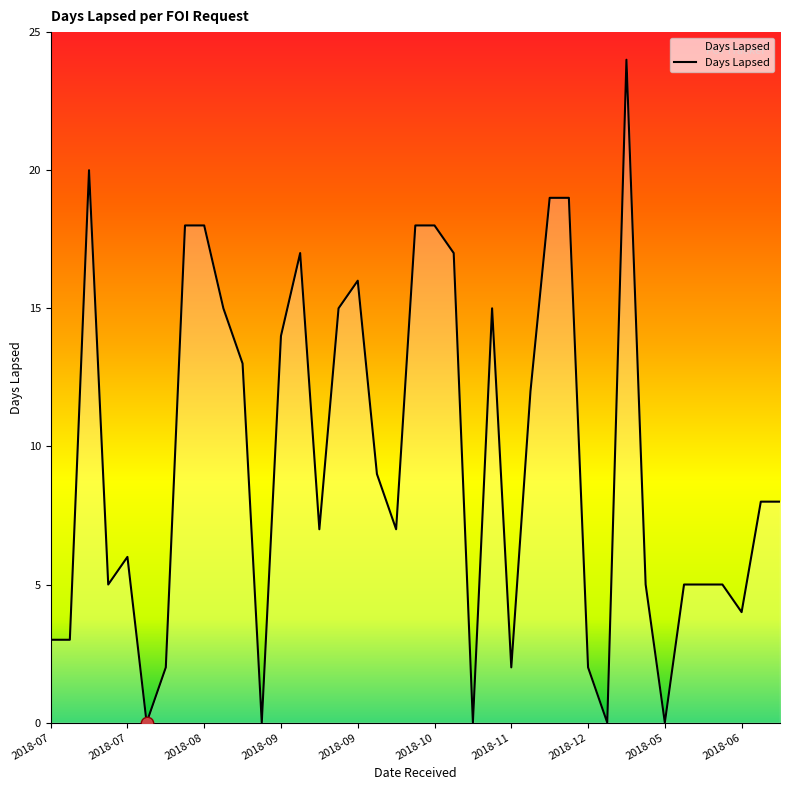

What is the maximum value shown in the chart?

24